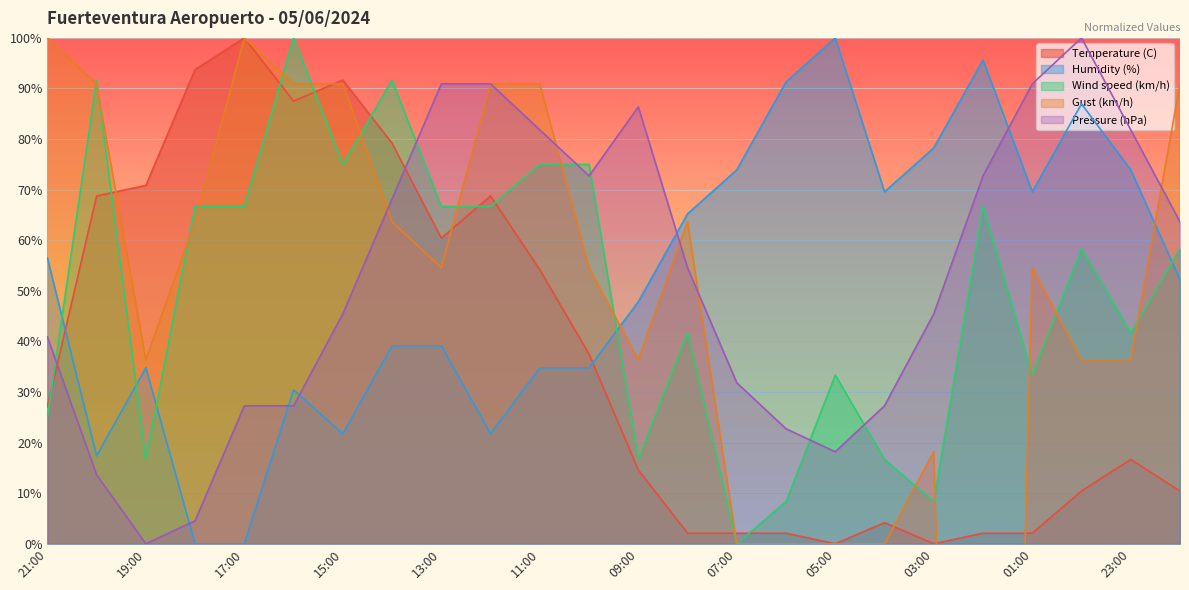

Which series has the largest total across all categories?

Pressure (hPa)